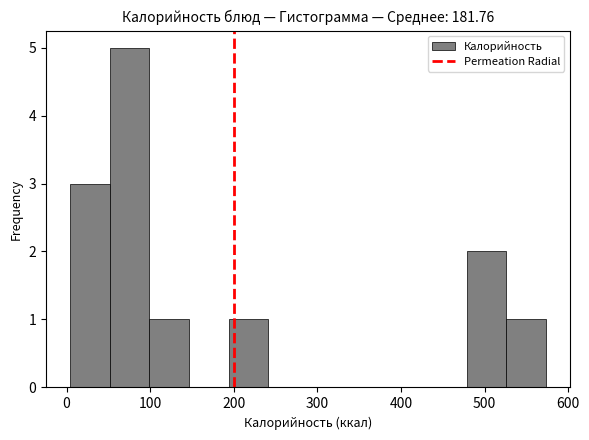

Over which range of the x-axis is the bar tallest?

50 to 100